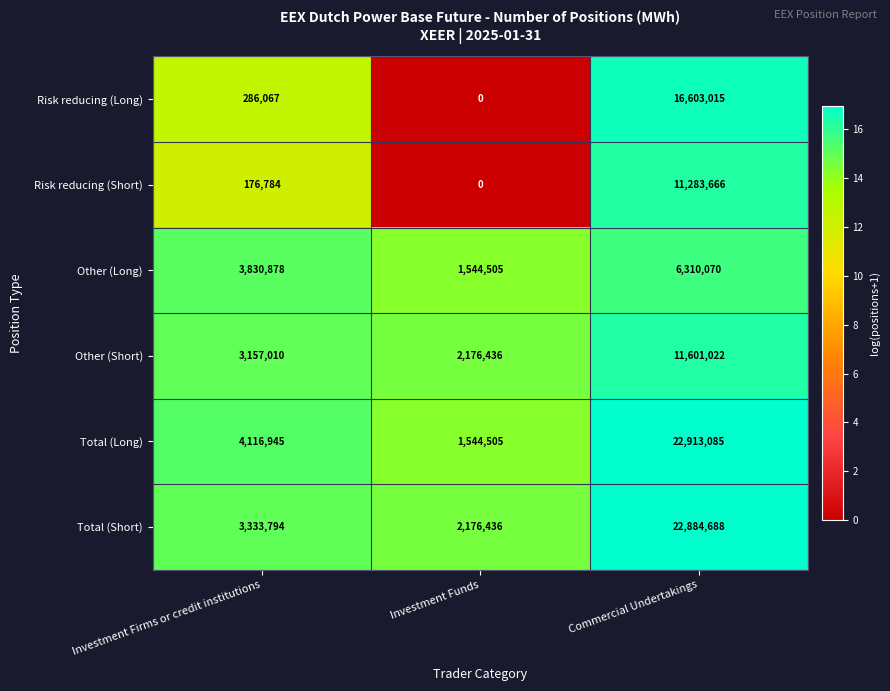

Where is Risk reducing (Short) nearest to the value 5641833?

Investment Firms or credit institutions